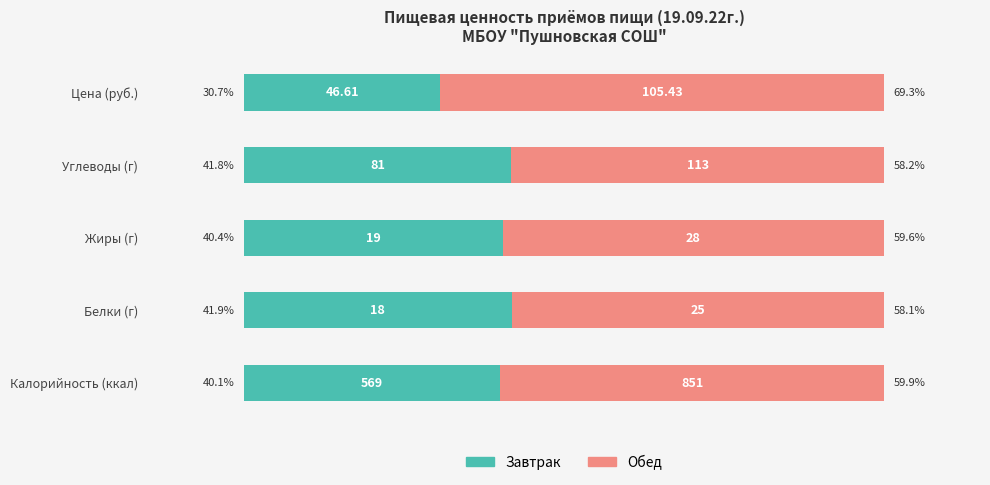

What is the average value of the Завтрак series?

39.0